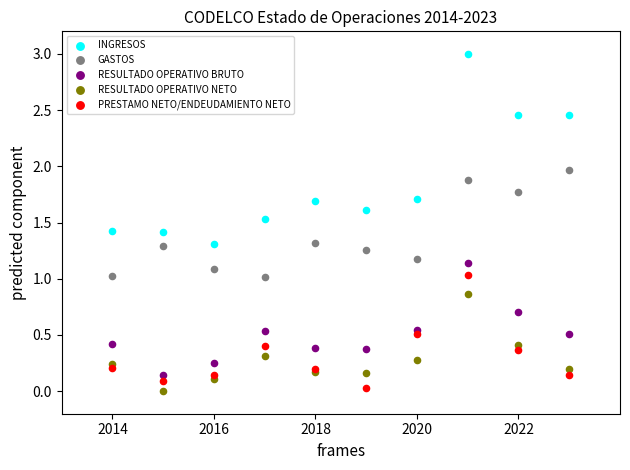

What is the X range (max minus min) for the scatter plot?

9.0